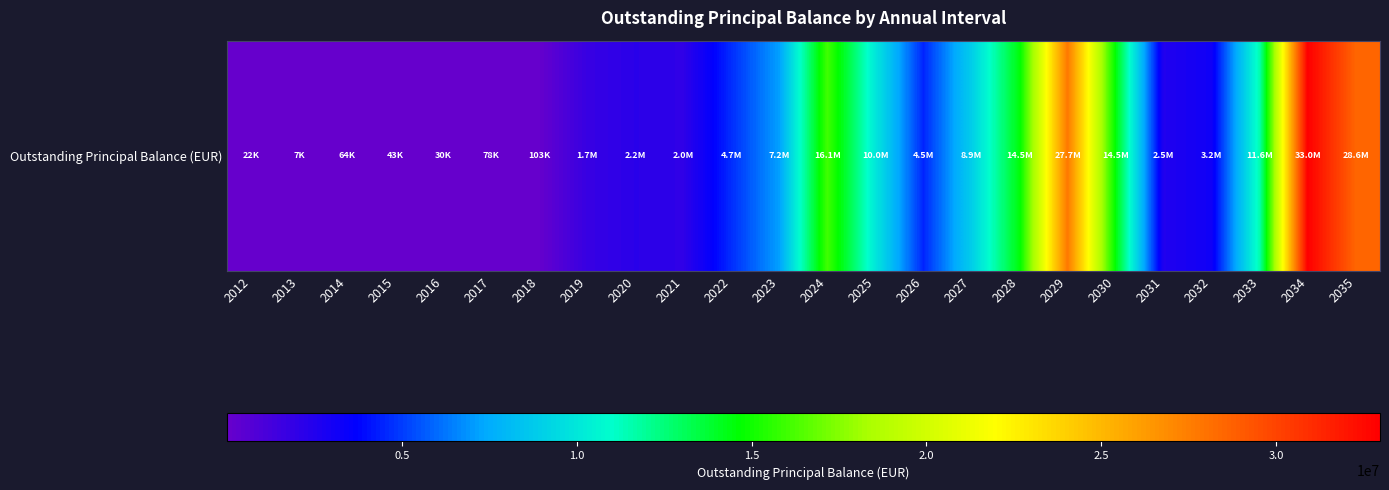

Rank the categories by value from lowest to highest.

2013, 2012, 2016, 2015, 2014, 2017, 2018, 2019, 2021, 2020, 2031, 2032, 2026, 2022, 2023, 2027, 2025, 2033, 2028, 2030, 2024, 2029, 2035, 2034